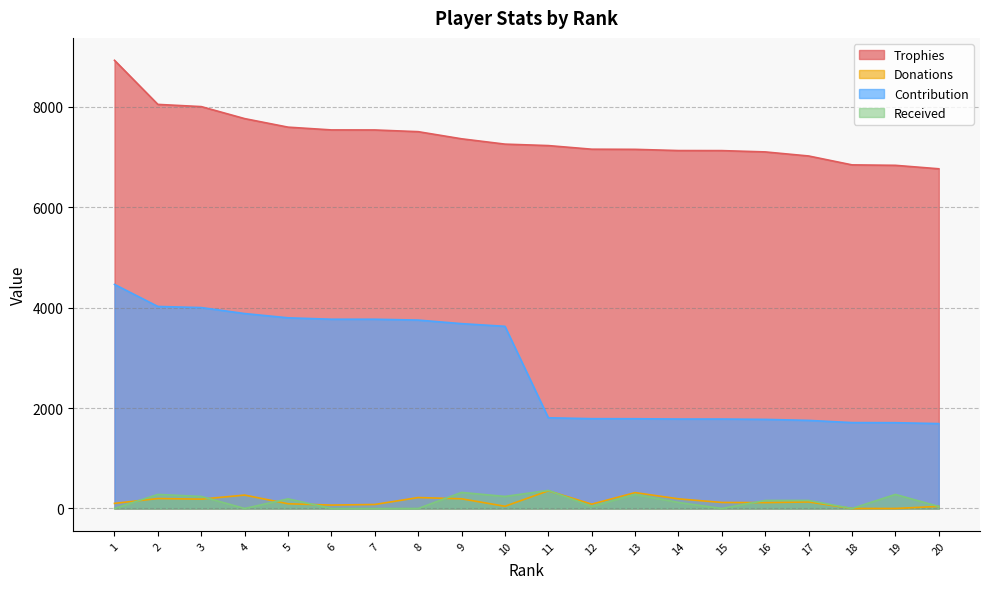

True or false: Donations and Trophies cross at least once.

False